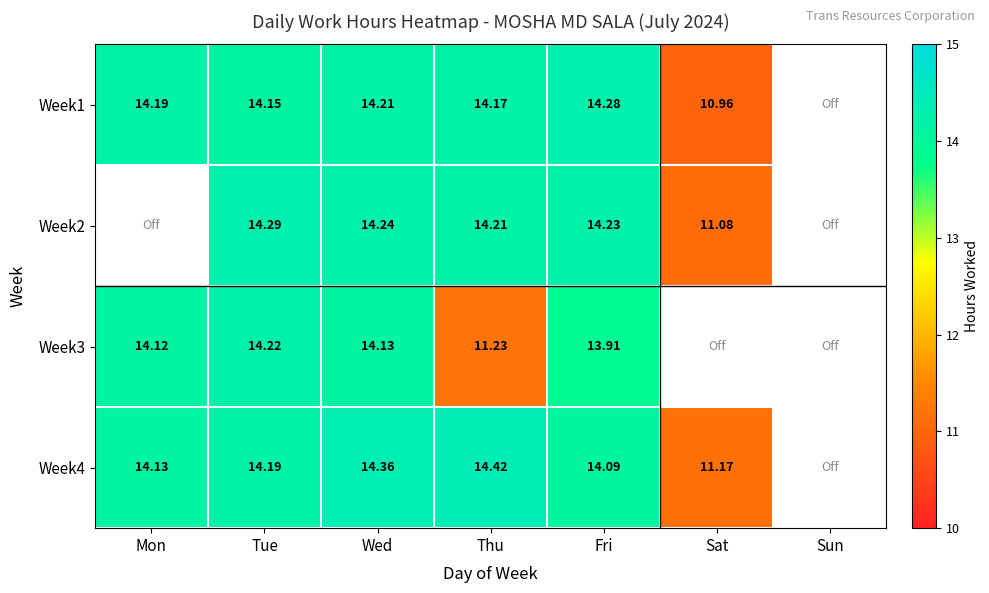

Is the value of Week1 at Thu greater than the value of Week4 at Thu?

No